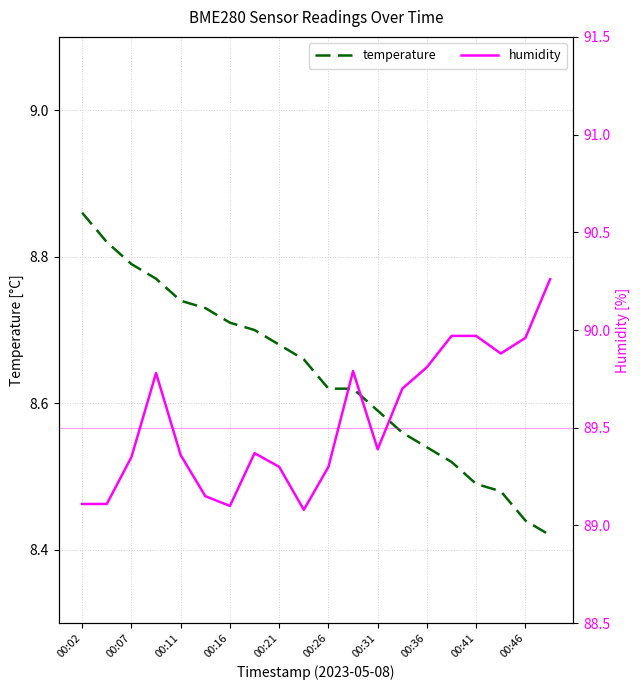

Reading left to right, what are all the values shown in this chart?

temperature: 8.9	8.8	8.8	8.8	8.7	8.7	8.7	8.7	8.7	8.7	8.6	8.6	8.6	8.6	8.5	8.5	8.5	8.5	8.4	8.4
humidity: 89.1	89.1	89.3	89.8	89.4	89.2	89.1	89.4	89.3	89.1	89.3	89.8	89.4	89.7	89.8	90.0	90.0	89.9	90.0	90.3